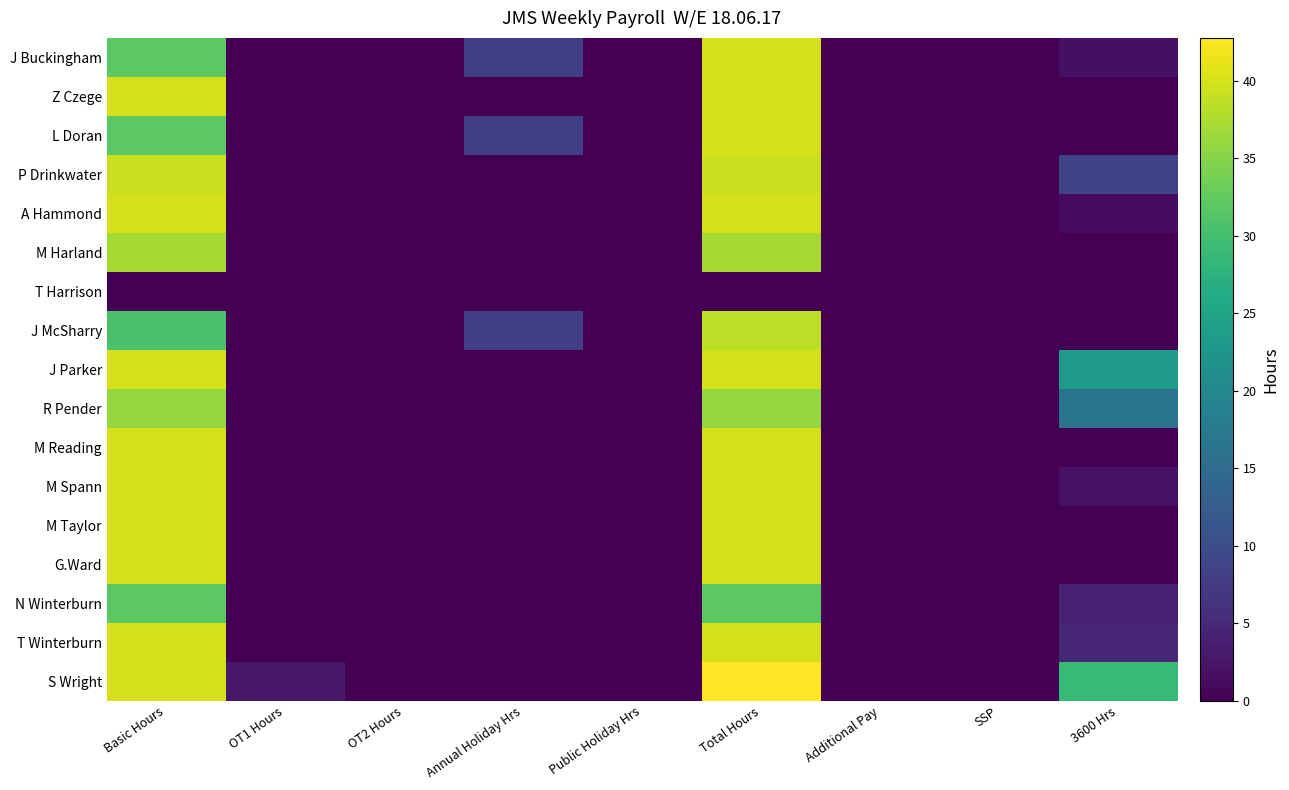

Reading right to left, transcribe all the data shown in this chart.

J Buckingham: 3600 Hrs=1.8	SSP=0.0	Additional Pay=0.0	Total Hours=40.0	Public Holiday Hrs=0.0	Annual Holiday Hrs=8.0	OT2 Hours=0.0	OT1 Hours=0.0	Basic Hours=32.0
Z Czege: 3600 Hrs=0.0	SSP=0.0	Additional Pay=0.0	Total Hours=40.0	Public Holiday Hrs=0.0	Annual Holiday Hrs=0.0	OT2 Hours=0.0	OT1 Hours=0.0	Basic Hours=40.0
L Doran: 3600 Hrs=0.0	SSP=0.0	Additional Pay=0.0	Total Hours=40.0	Public Holiday Hrs=0.0	Annual Holiday Hrs=8.0	OT2 Hours=0.0	OT1 Hours=0.0	Basic Hours=32.0
P Drinkwater: 3600 Hrs=8.8	SSP=0.0	Additional Pay=0.0	Total Hours=39.2	Public Holiday Hrs=0.0	Annual Holiday Hrs=0.0	OT2 Hours=0.0	OT1 Hours=0.0	Basic Hours=39.2
A Hammond: 3600 Hrs=1.2	SSP=0.0	Additional Pay=0.0	Total Hours=40.0	Public Holiday Hrs=0.0	Annual Holiday Hrs=0.0	OT2 Hours=0.0	OT1 Hours=0.0	Basic Hours=40.0
M Harland: 3600 Hrs=0.0	SSP=0.0	Additional Pay=0.0	Total Hours=37.0	Public Holiday Hrs=0.0	Annual Holiday Hrs=0.0	OT2 Hours=0.0	OT1 Hours=0.0	Basic Hours=37.0
T Harrison: 3600 Hrs=0.0	SSP=0.0	Additional Pay=0.0	Total Hours=0.0	Public Holiday Hrs=0.0	Annual Holiday Hrs=0.0	OT2 Hours=0.0	OT1 Hours=0.0	Basic Hours=0.0
J McSharry: 3600 Hrs=0.0	SSP=0.0	Additional Pay=0.0	Total Hours=38.5	Public Holiday Hrs=0.0	Annual Holiday Hrs=8.0	OT2 Hours=0.0	OT1 Hours=0.0	Basic Hours=30.5
J Parker: 3600 Hrs=23.5	SSP=0.0	Additional Pay=0.0	Total Hours=40.0	Public Holiday Hrs=0.0	Annual Holiday Hrs=0.0	OT2 Hours=0.0	OT1 Hours=0.0	Basic Hours=40.0
R Pender: 3600 Hrs=16.5	SSP=0.0	Additional Pay=0.0	Total Hours=36.0	Public Holiday Hrs=0.0	Annual Holiday Hrs=0.0	OT2 Hours=0.0	OT1 Hours=0.0	Basic Hours=36.0
M Reading: 3600 Hrs=0.0	SSP=0.0	Additional Pay=0.0	Total Hours=40.0	Public Holiday Hrs=0.0	Annual Holiday Hrs=0.0	OT2 Hours=0.0	OT1 Hours=0.0	Basic Hours=40.0
M Spann: 3600 Hrs=2.0	SSP=0.0	Additional Pay=0.0	Total Hours=40.0	Public Holiday Hrs=0.0	Annual Holiday Hrs=0.0	OT2 Hours=0.0	OT1 Hours=0.0	Basic Hours=40.0
M Taylor: 3600 Hrs=0.0	SSP=0.0	Additional Pay=0.0	Total Hours=40.0	Public Holiday Hrs=0.0	Annual Holiday Hrs=0.0	OT2 Hours=0.0	OT1 Hours=0.0	Basic Hours=40.0
G.Ward: 3600 Hrs=0.0	SSP=0.0	Additional Pay=0.0	Total Hours=40.0	Public Holiday Hrs=0.0	Annual Holiday Hrs=0.0	OT2 Hours=0.0	OT1 Hours=0.0	Basic Hours=40.0
N Winterburn: 3600 Hrs=4.0	SSP=0.0	Additional Pay=0.0	Total Hours=32.0	Public Holiday Hrs=0.0	Annual Holiday Hrs=0.0	OT2 Hours=0.0	OT1 Hours=0.0	Basic Hours=32.0
T Winterburn: 3600 Hrs=5.0	SSP=0.0	Additional Pay=0.0	Total Hours=40.0	Public Holiday Hrs=0.0	Annual Holiday Hrs=0.0	OT2 Hours=0.0	OT1 Hours=0.0	Basic Hours=40.0
S Wright: 3600 Hrs=28.8	SSP=0.0	Additional Pay=0.0	Total Hours=42.8	Public Holiday Hrs=0.0	Annual Holiday Hrs=0.0	OT2 Hours=0.0	OT1 Hours=2.8	Basic Hours=40.0